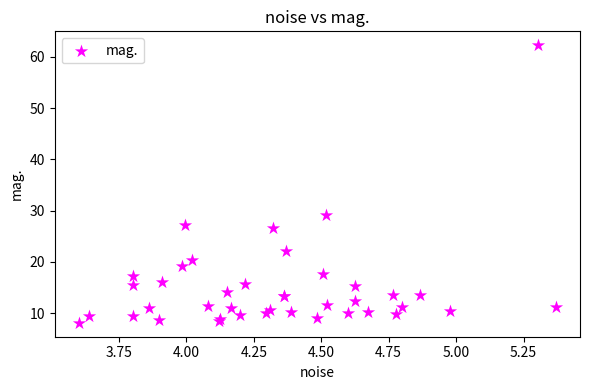

What Y value in the scatter plot is closest to 35?

29.1